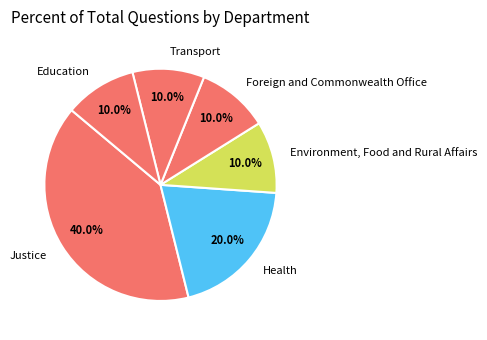

Does any single category account for the majority?

No